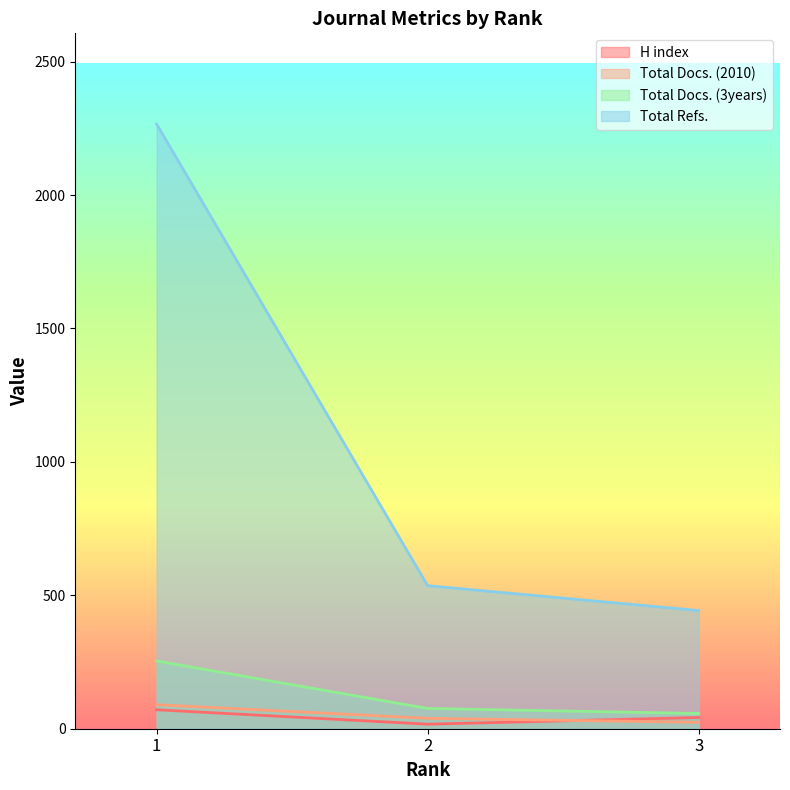

Reading left to right, what are all the values shown in this chart?

H index: 1=71	2=17	3=42
Total Docs. (2010): 1=90	2=39	3=24
Total Docs. (3years): 1=254	2=76	3=57
Total Refs.: 1=2266	2=536	3=443